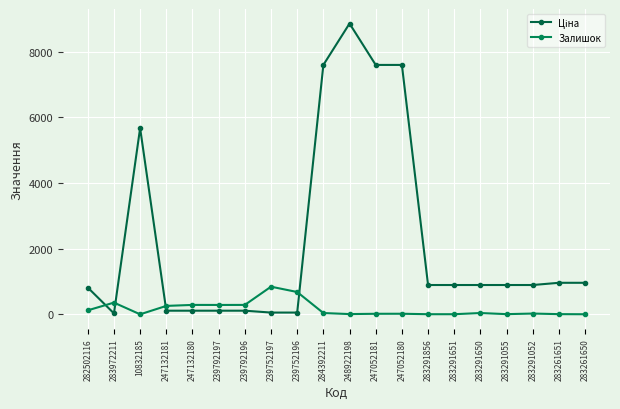

How many lines are shown in the chart?

2